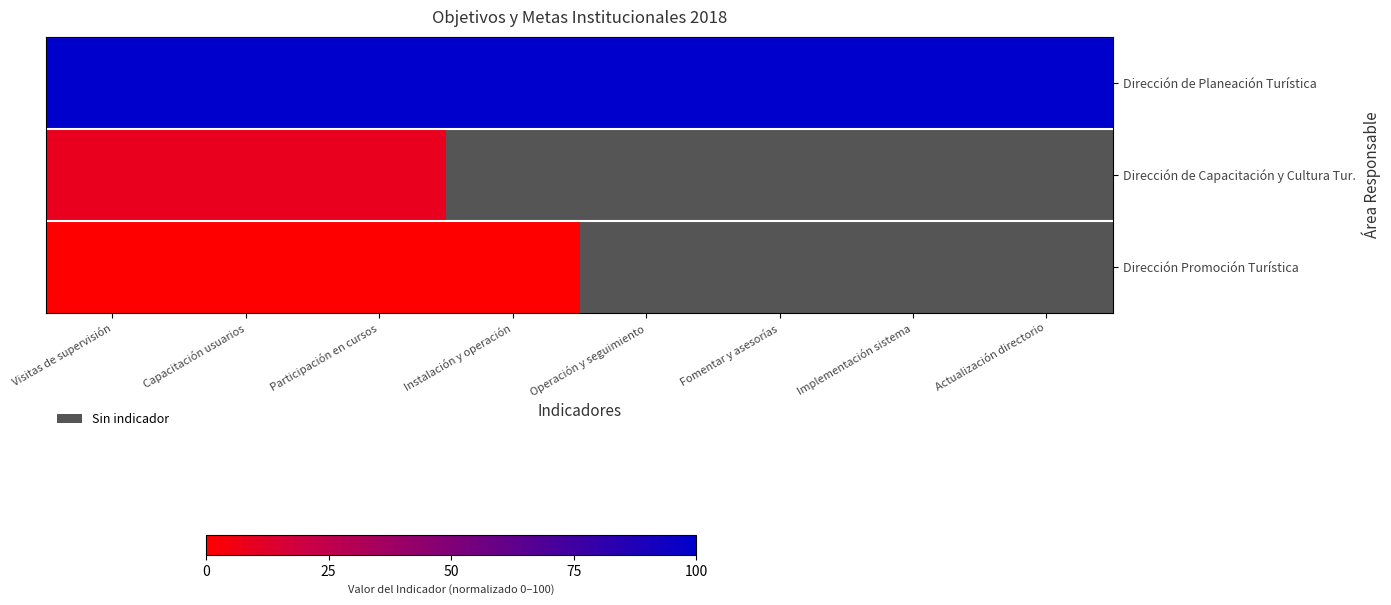

Rank the series at Participación en cursos from highest to lowest value.

Dirección de Planeación Turística, Dirección de Capacitación y Cultura Tur., Dirección Promoción Turística